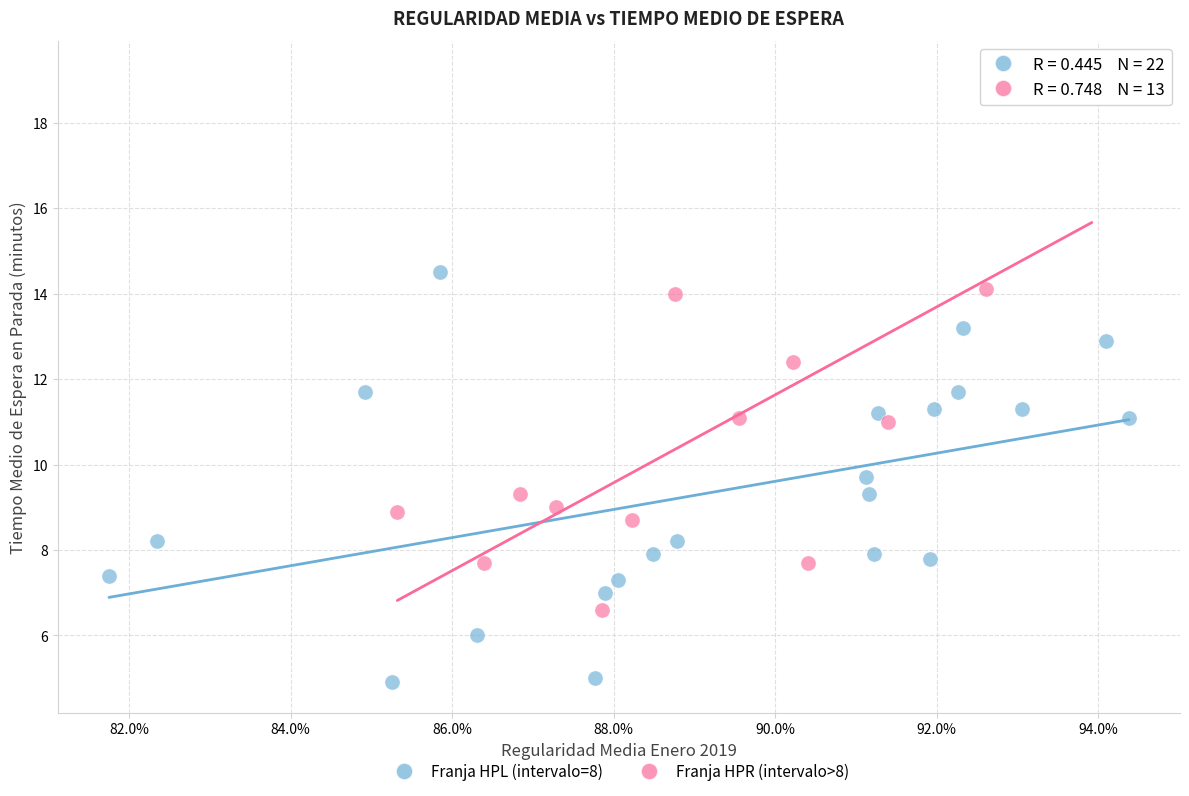

Which series contains the highest Y value?

Franja HPR (intervalo>8)